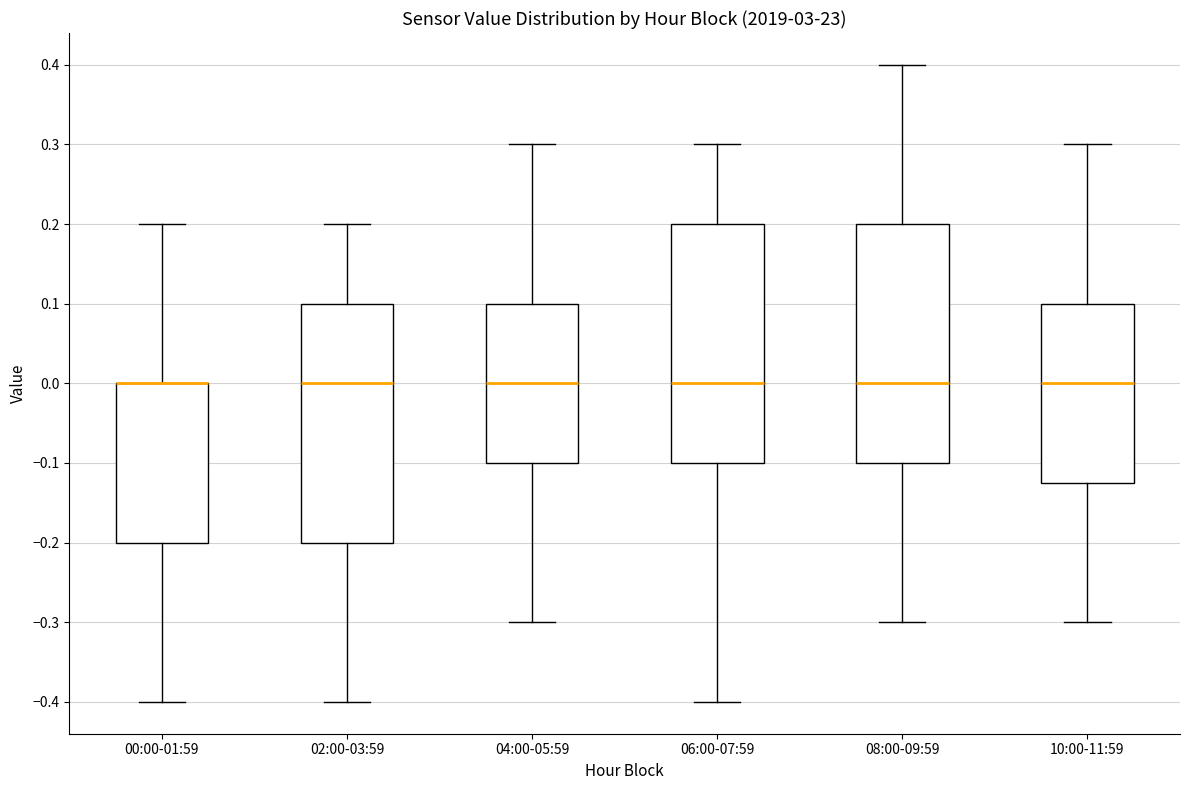

Reading left to right, read every box against the y-axis: the position of its median line, the range the box covers, and the ends of its whiskers. The values are not printed on the chart, so give them approximately, as read against the axis.

00:00-01:59: median 0.00 (drawn on the box's upper edge), box -0.20 to 0.00, whiskers -0.40 to 0.20
02:00-03:59: median 0.00, box -0.20 to 0.10, whiskers -0.40 to 0.20
04:00-05:59: median 0.00, box -0.10 to 0.10, whiskers -0.30 to 0.30
06:00-07:59: median 0.00, box -0.10 to 0.20, whiskers -0.40 to 0.30
08:00-09:59: median 0.00, box -0.10 to 0.20, whiskers -0.30 to 0.40
10:00-11:59: median 0.00, box -0.12 to 0.10, whiskers -0.30 to 0.30